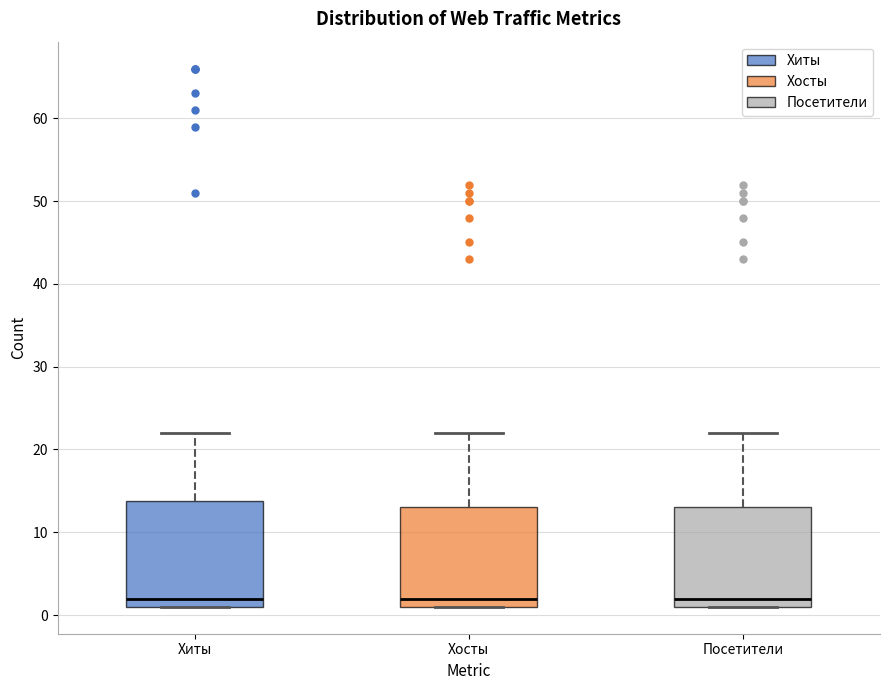

Reading left to right, transcribe this box plot: for each box, give where its median line is, the range the box spans, and where its two whiskers end, as read against the y-axis. The values are not printed on the chart, so give them approximately, as read against the axis.

Хиты: median 2, box 1 to 14, whiskers 1 to 22
Хосты: median 2, box 1 to 13, whiskers 1 to 22
Посетители: median 2, box 1 to 13, whiskers 1 to 22